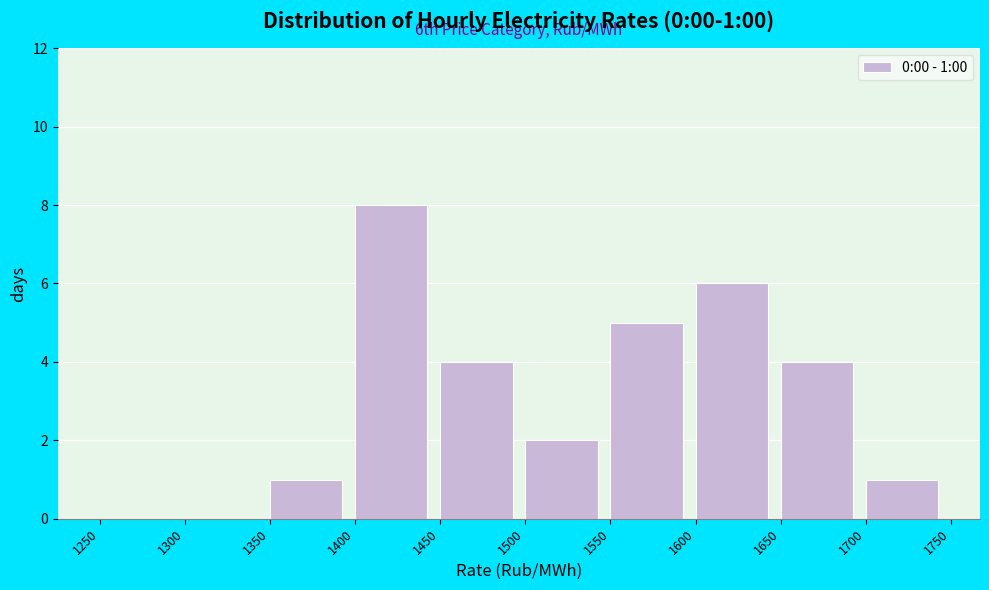

Which range on the x-axis has the tallest bar?

1400 to 1450